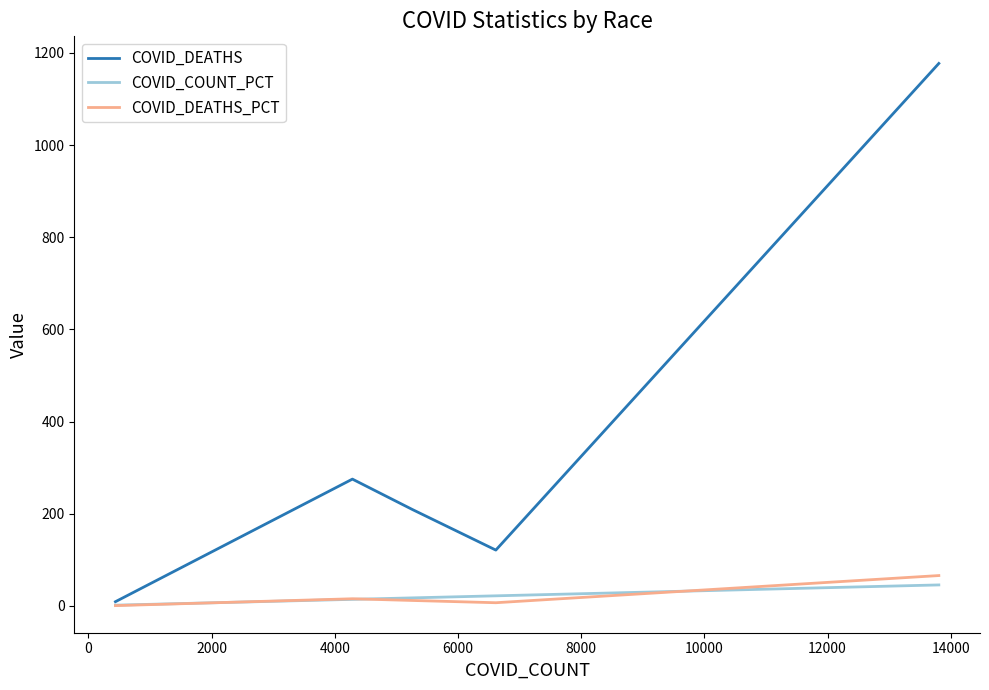

Which series has the largest total across all categories?

COVID_DEATHS